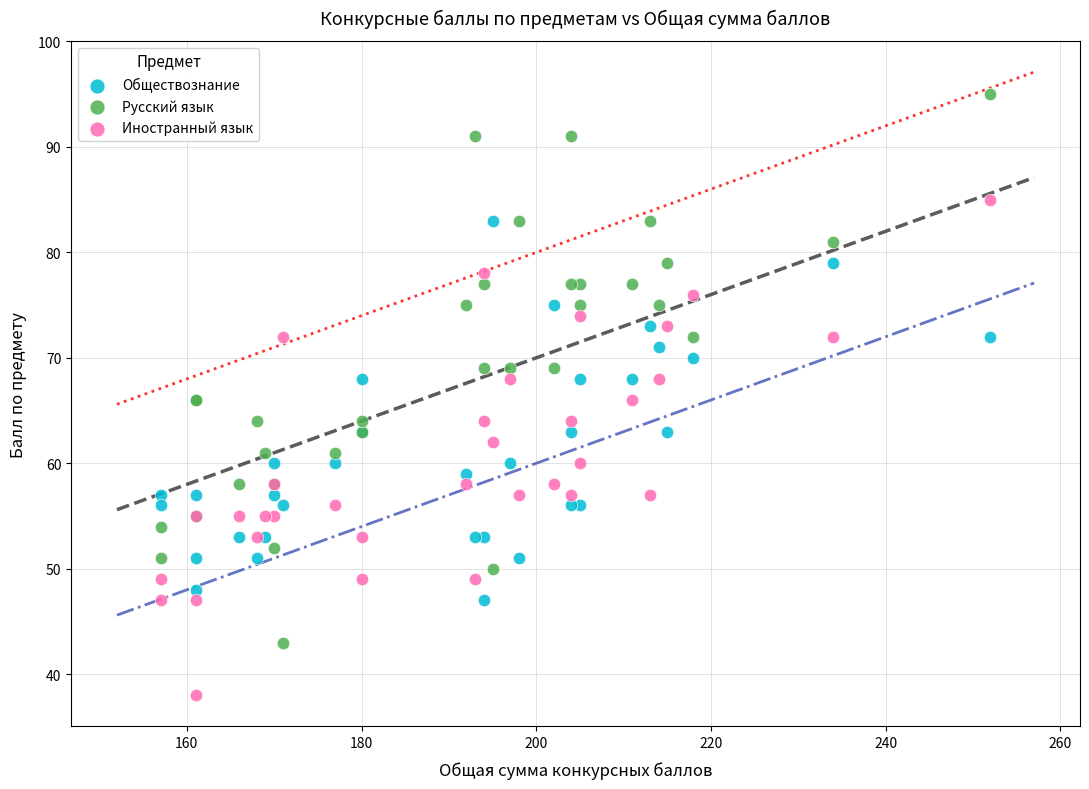

Which series reaches the minimum Y coordinate?

Иностранный язык